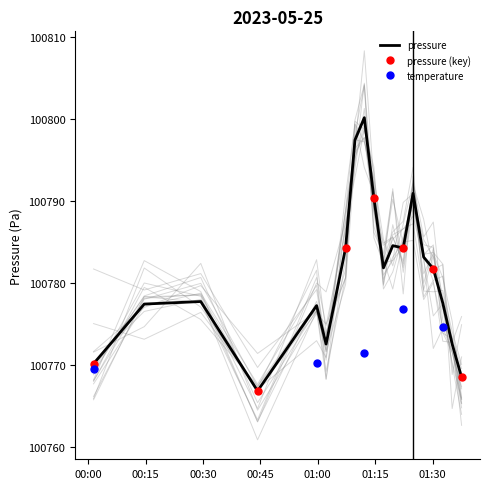

The chart shows a value of 161151.7 at 00:44. True or false?

False